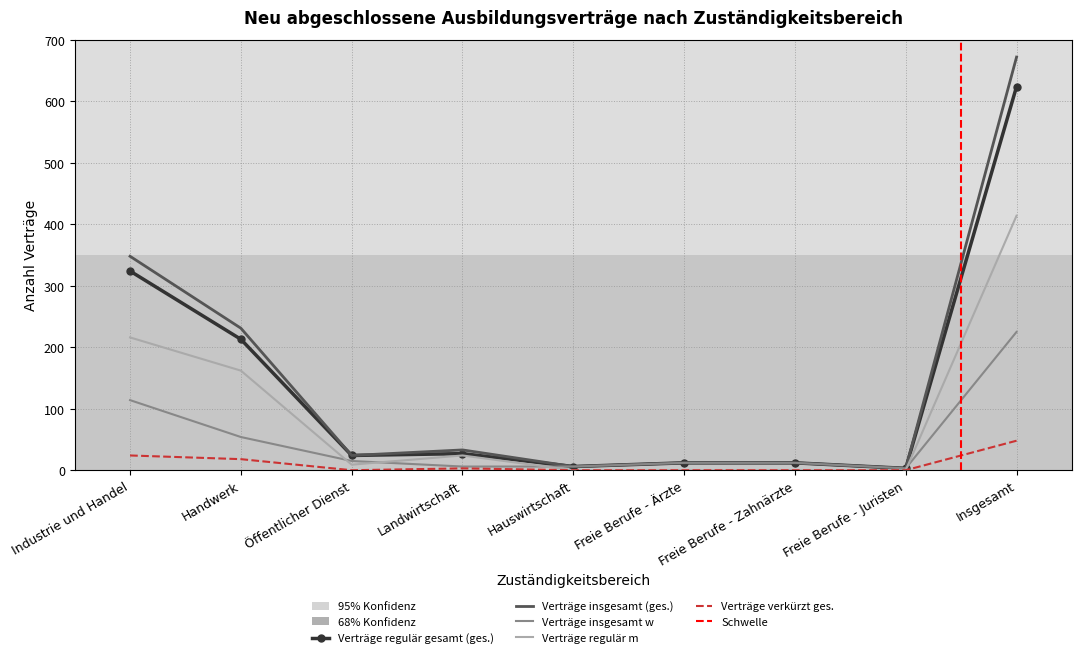

What is the sum of the Verträge regulär gesamt (ges.) values at Öffentlicher Dienst and Freie Berufe - Ärzte?

36